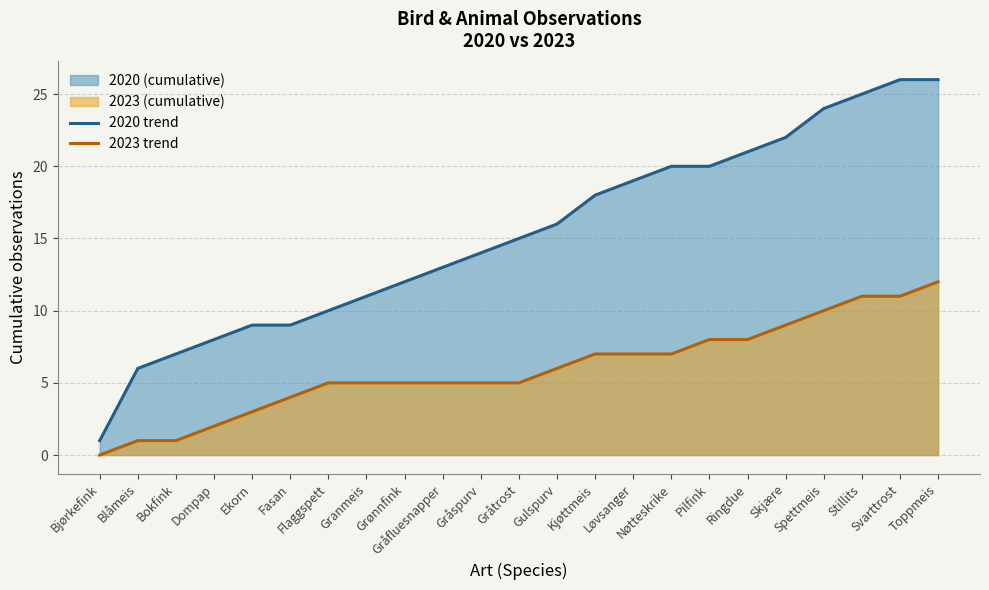

Between Stillits and Toppmeis, which is larger?

Toppmeis